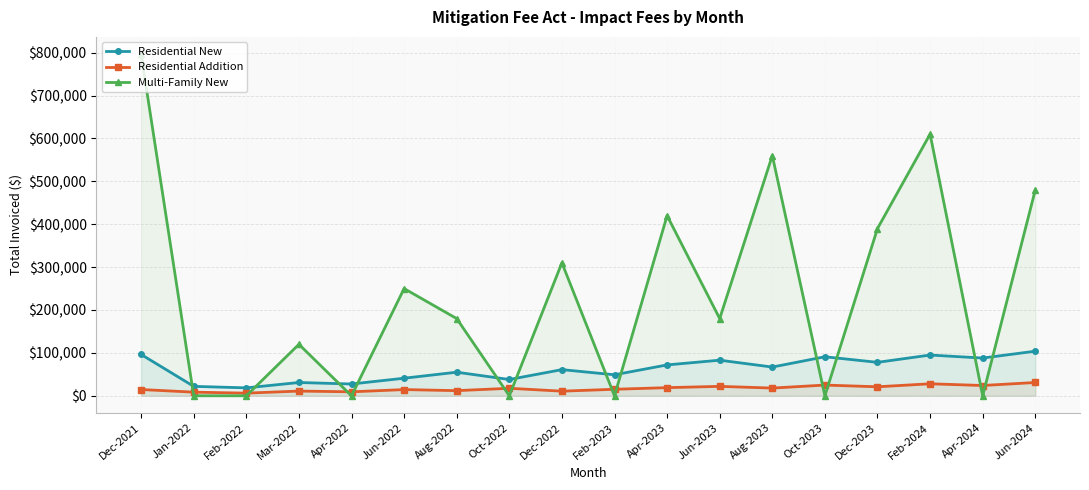

True or false: Multi-Family New has a value of 353627 at Feb-2024.

False